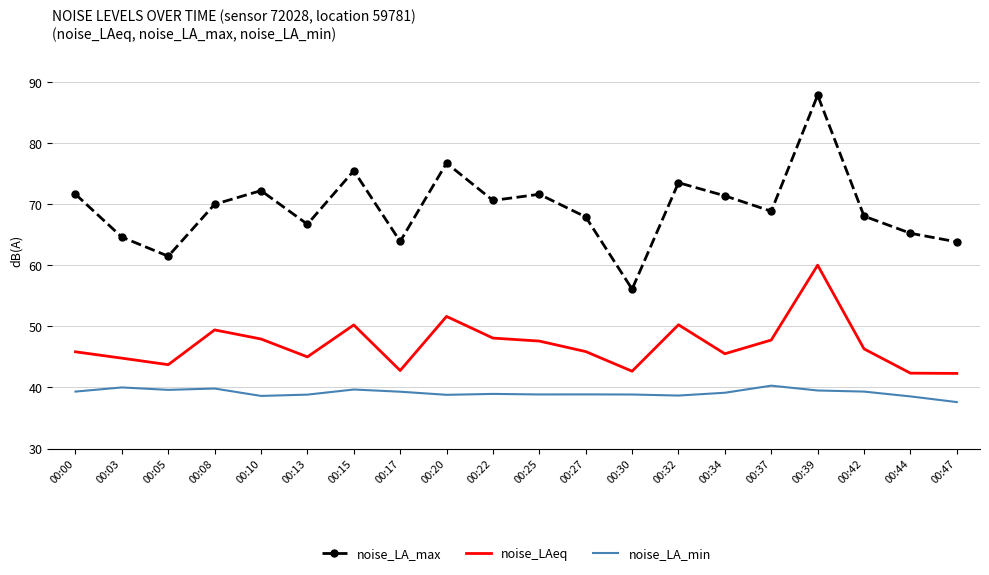

True or false: noise_LA_max and noise_LA_min intersect in this chart.

False